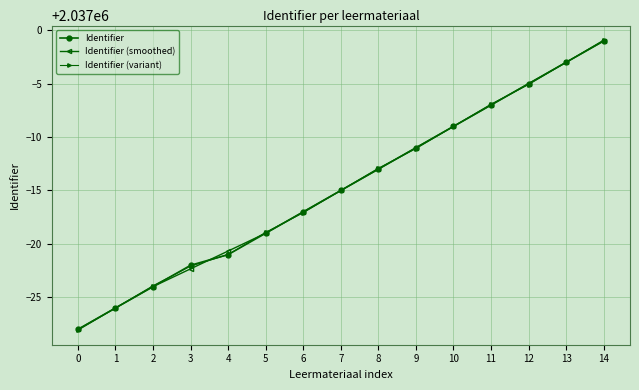

True or false: Identifier (variant) has a value of 949070.2 at 0.

False